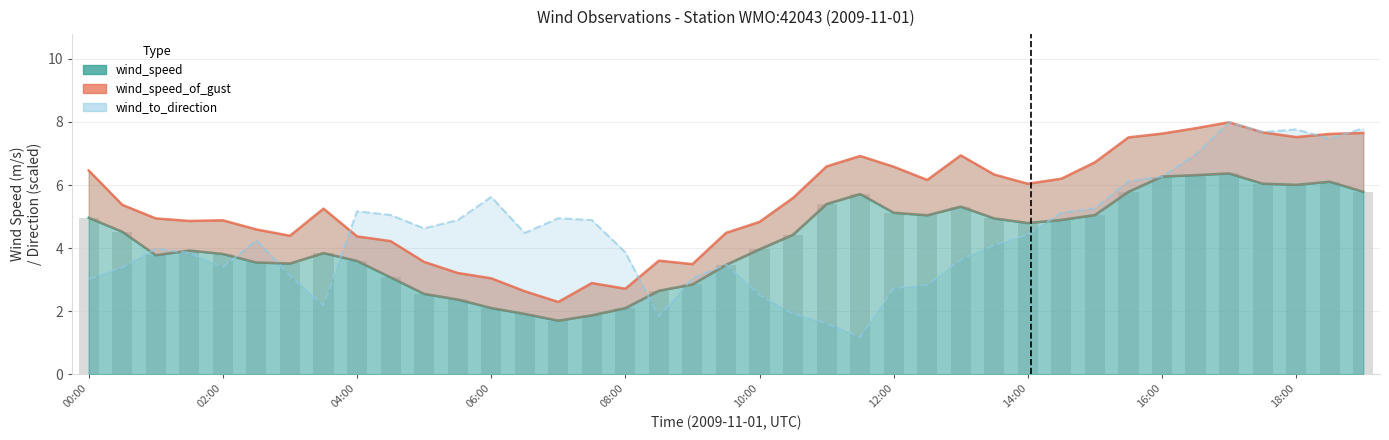

What is the greatest value displayed?

8.0